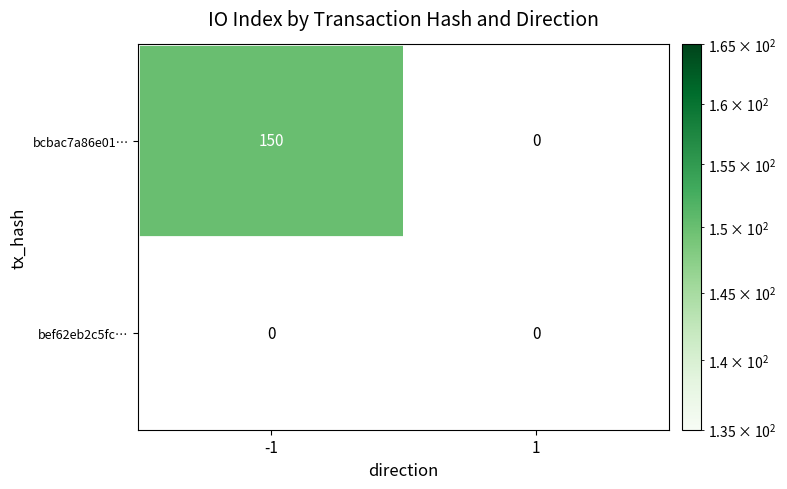

What is the total value across all series at -1?

150